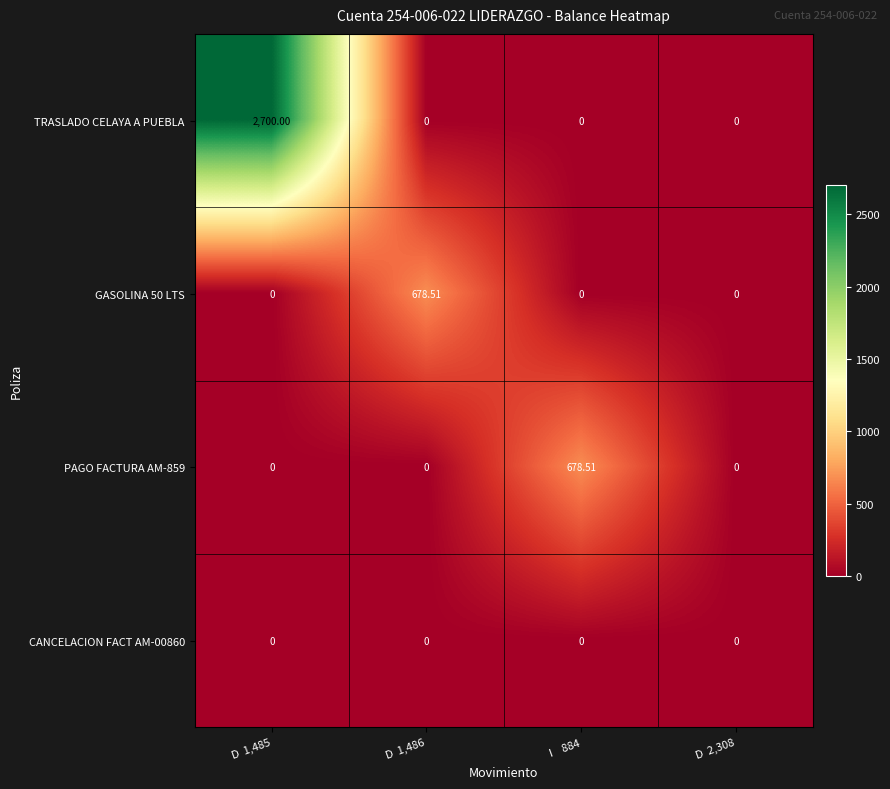

Which series changed the most between D  1,485 and D  2,308?

TRASLADO CELAYA A PUEBLA